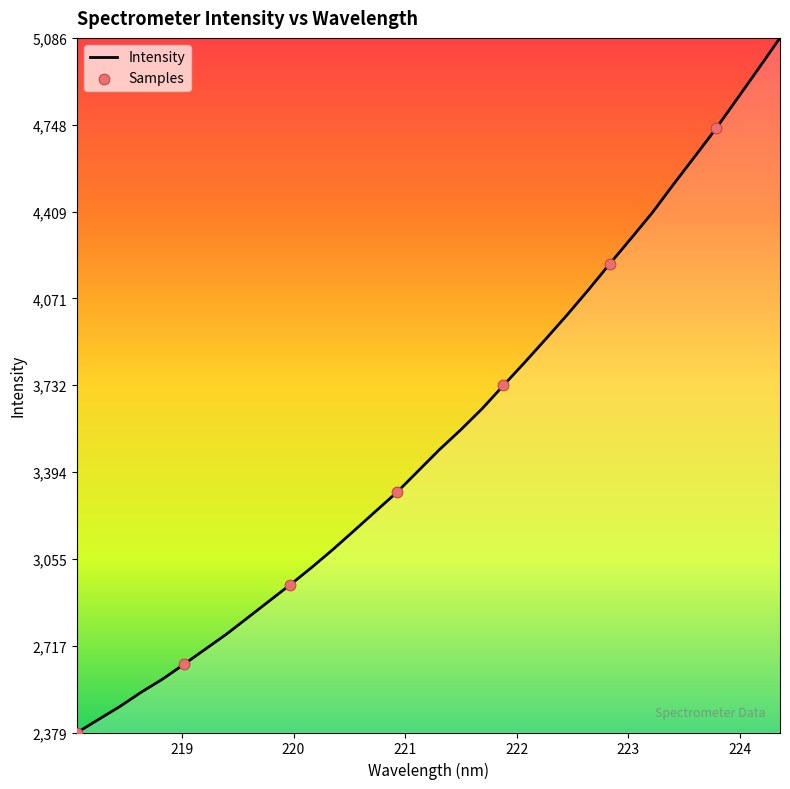

What is the minimum value shown in the chart?

2379.1